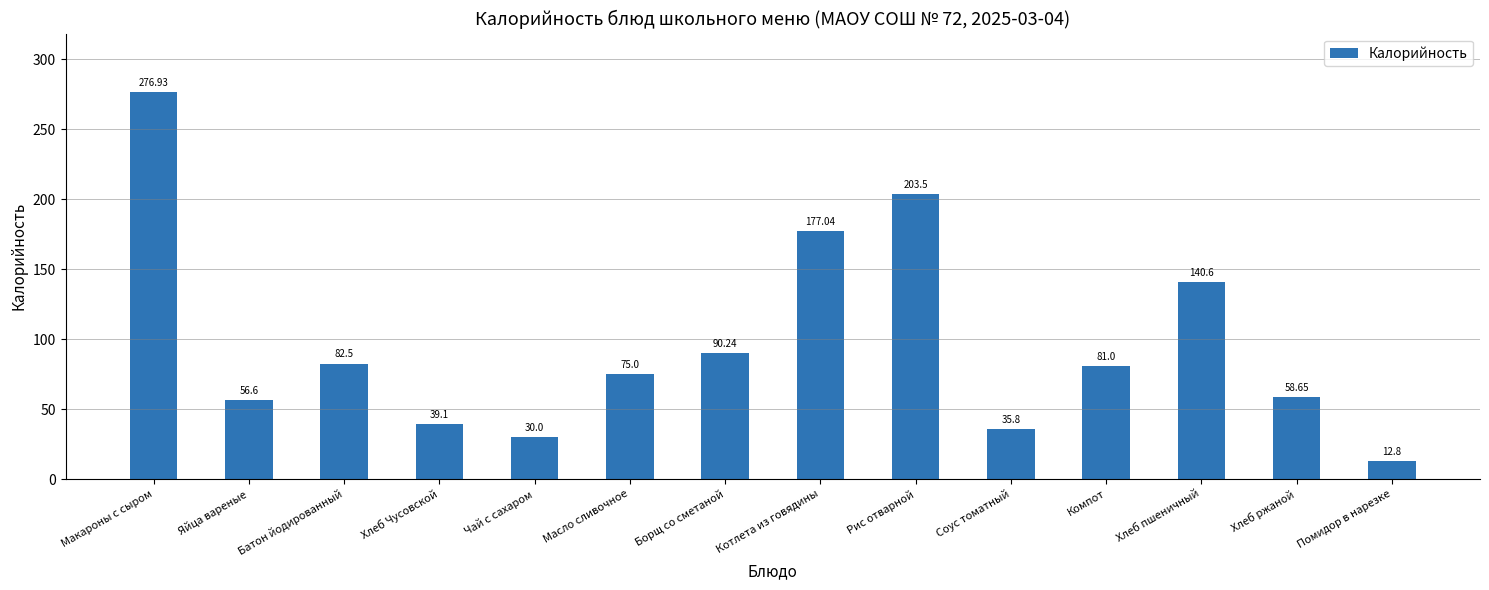

Between Соус томатный and Хлеб ржаной, which is larger?

Хлеб ржаной